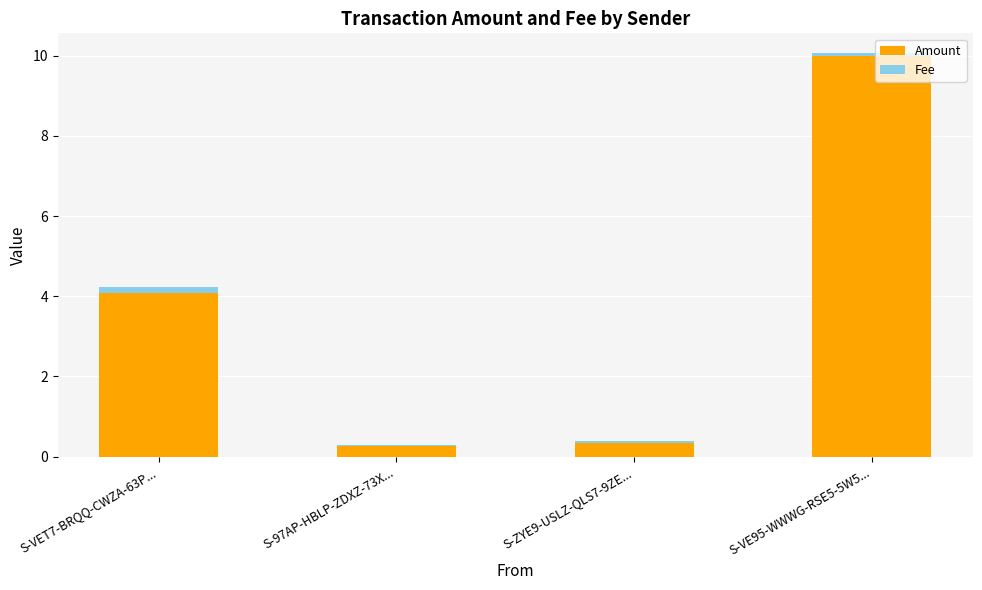

What is the highest value of the Amount series?

10.0